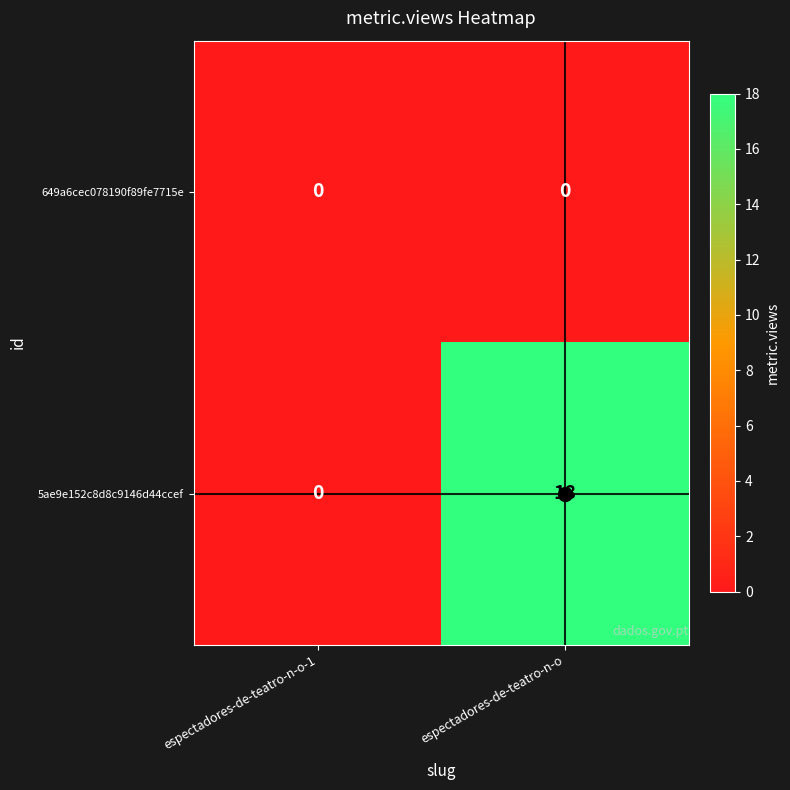

Rank the series by their maximum value, from highest to lowest.

5ae9e152c8d8c9146d44ccef, 649a6cec078190f89fe7715e